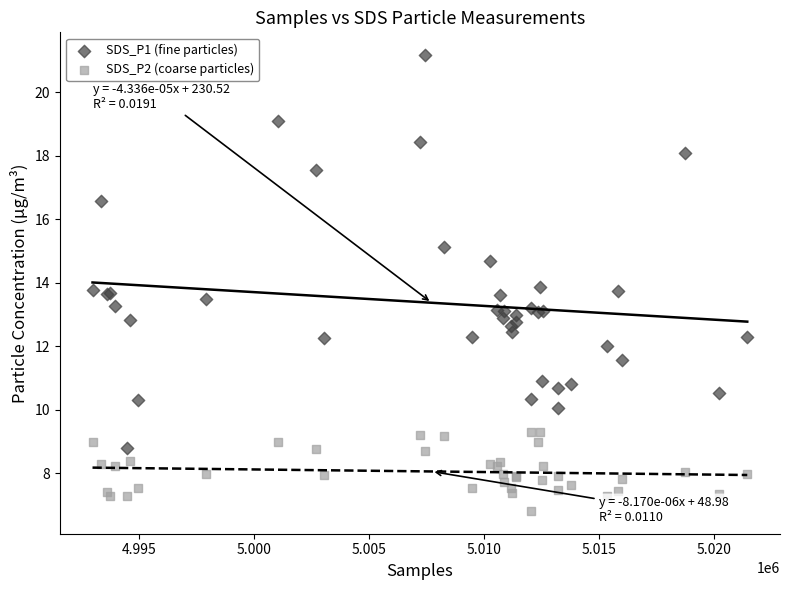

Which series contains the lowest Y value?

SDS_P2 (coarse particles)